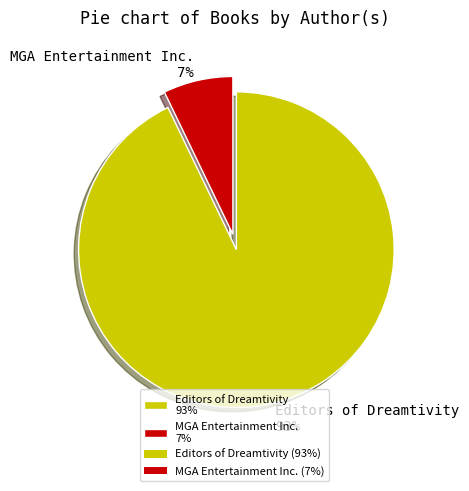

Is it true that Editors of Dreamtivity 93% is 93% of the pie?

True